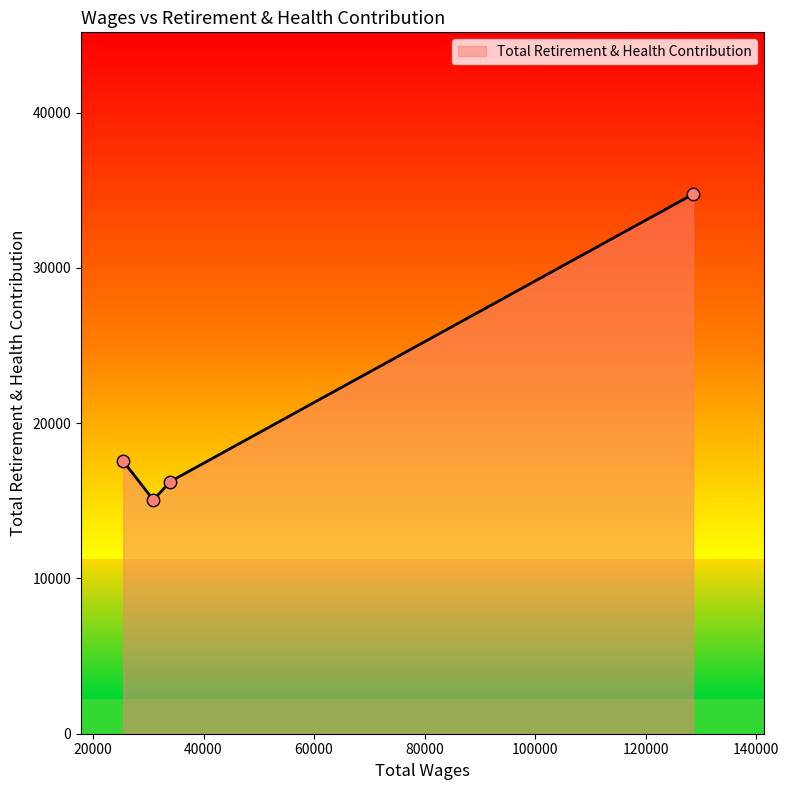

What is the maximum value shown in the chart?

34749